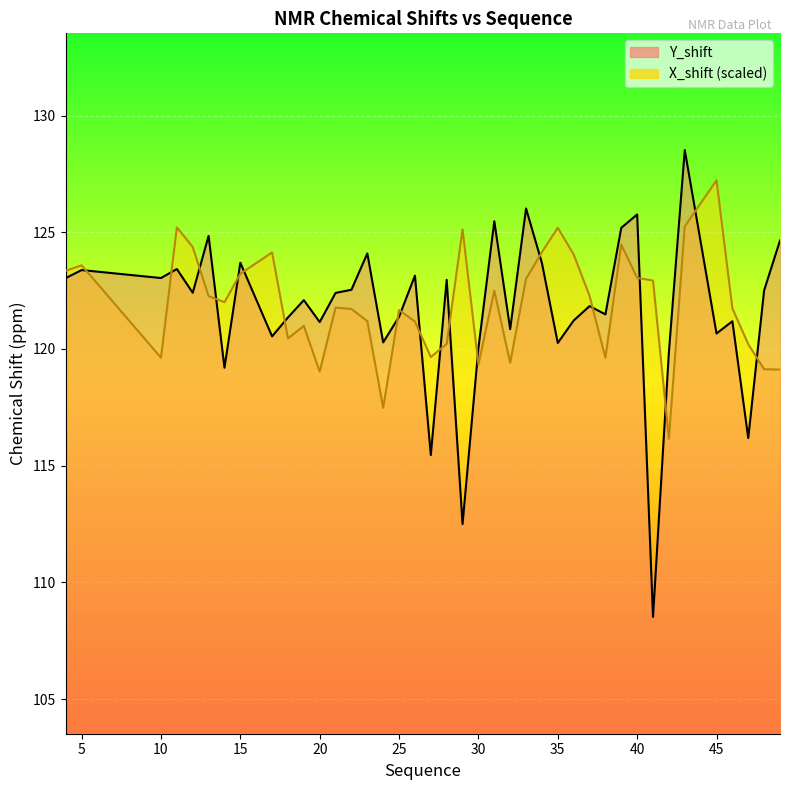

At which category does the chart reach its peak across all series?

43